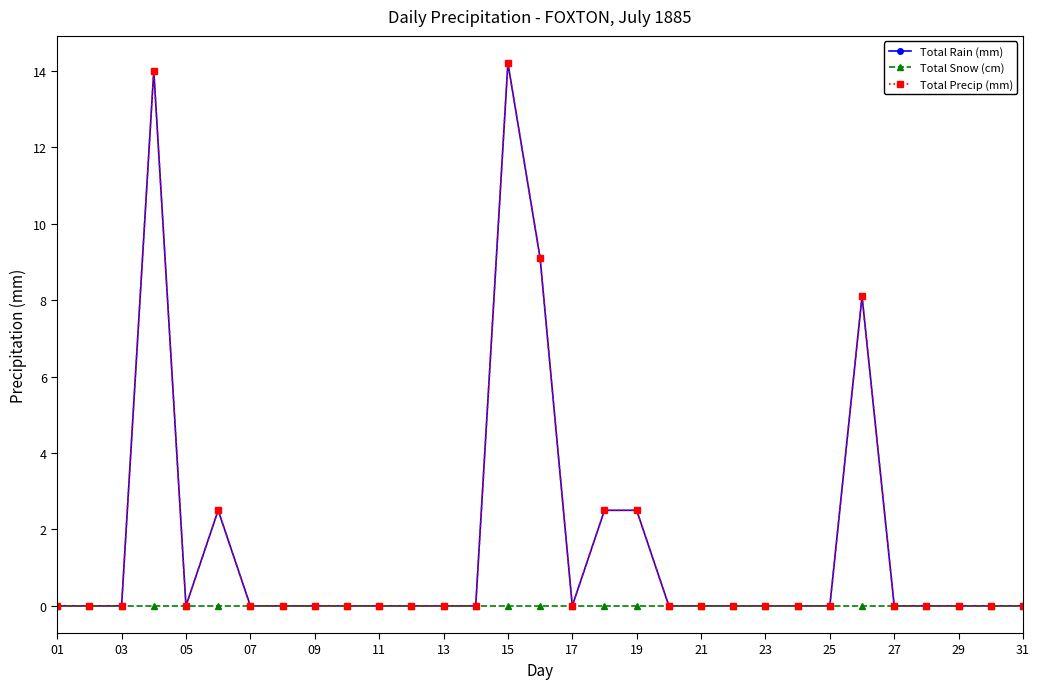

Is this an area chart (filled region under the line)?

No